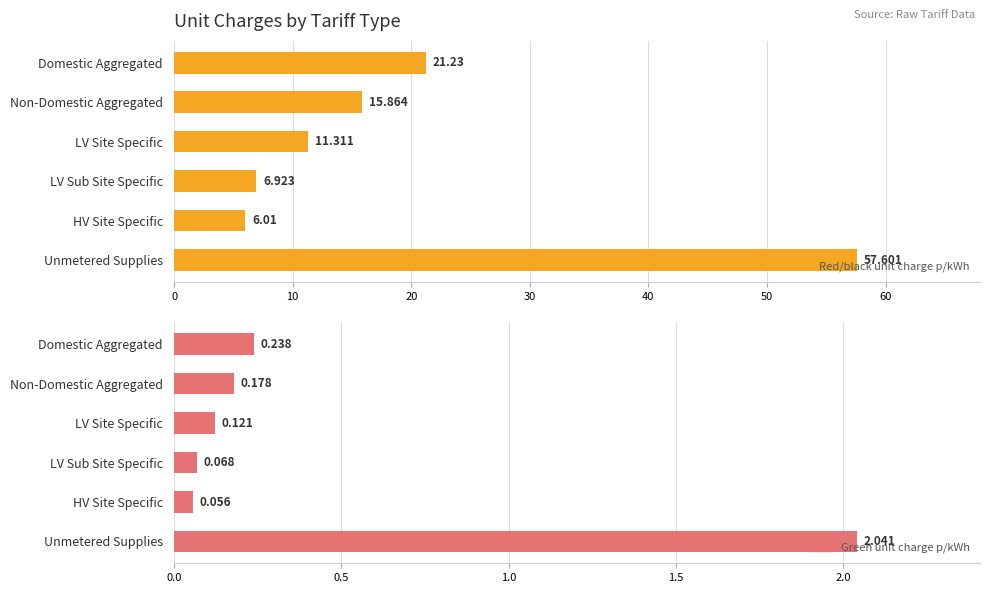

List the series in order of their overall mean, lowest first.

Green unit charge p/kWh, Red/black unit charge p/kWh